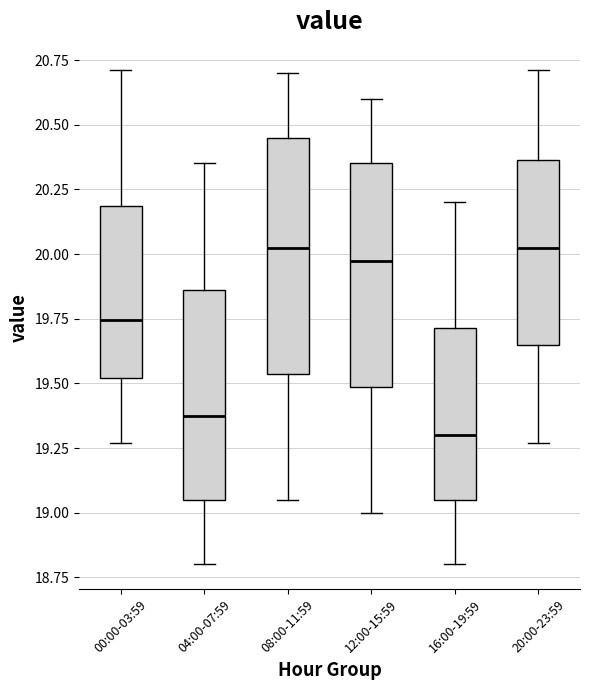

Reading left to right, transcribe this box plot: for each box, give where its median line is, the range the box spans, and where its two whiskers end, as read against the y-axis. The values are not printed on the chart, so give them approximately, as read against the axis.

00:00-03:59: median 19.75, box 19.50 to 20.20, whiskers 19.25 to 20.70
04:00-07:59: median 19.40, box 19.05 to 19.85, whiskers 18.80 to 20.35
08:00-11:59: median 20.05, box 19.55 to 20.45, whiskers 19.05 to 20.70
12:00-15:59: median 20.00, box 19.50 to 20.35, whiskers 19.00 to 20.60
16:00-19:59: median 19.30, box 19.05 to 19.70, whiskers 18.80 to 20.20
20:00-23:59: median 20.05, box 19.65 to 20.35, whiskers 19.25 to 20.70